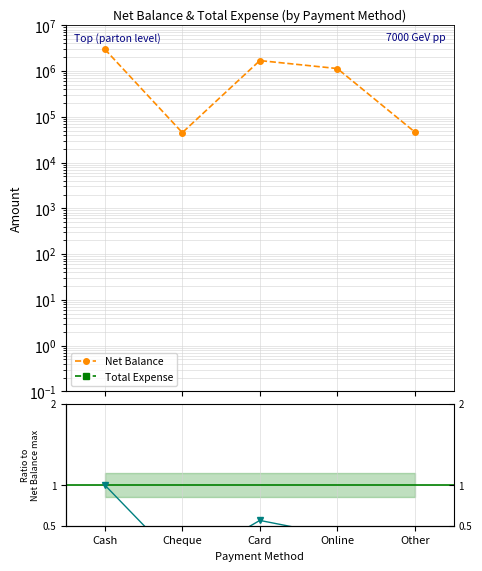

Which label corresponds to the smallest value in the chart?

Cash